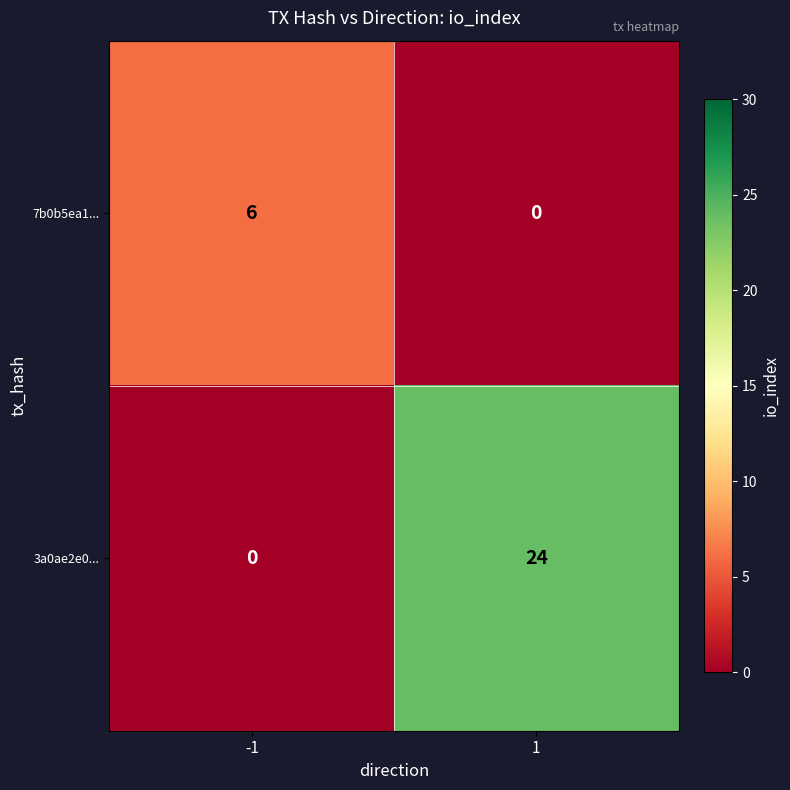

List the series in order of their peak value, highest first.

3a0ae2e0..., 7b0b5ea1...